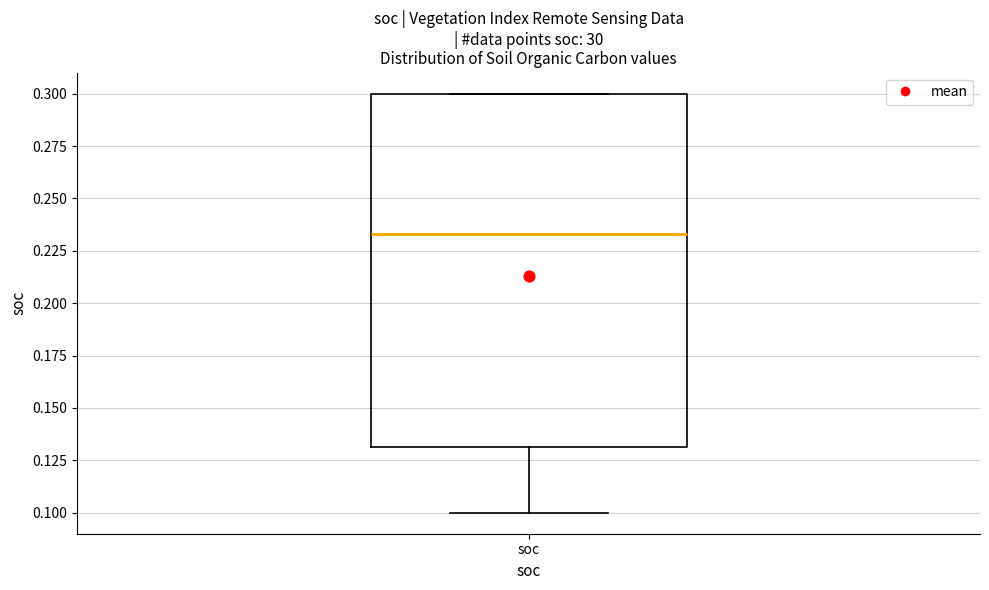

Where does the lower whisker of the box for soc end on the y-axis? The values are not printed on the chart, so give them approximately, as read against the axis.

0.100